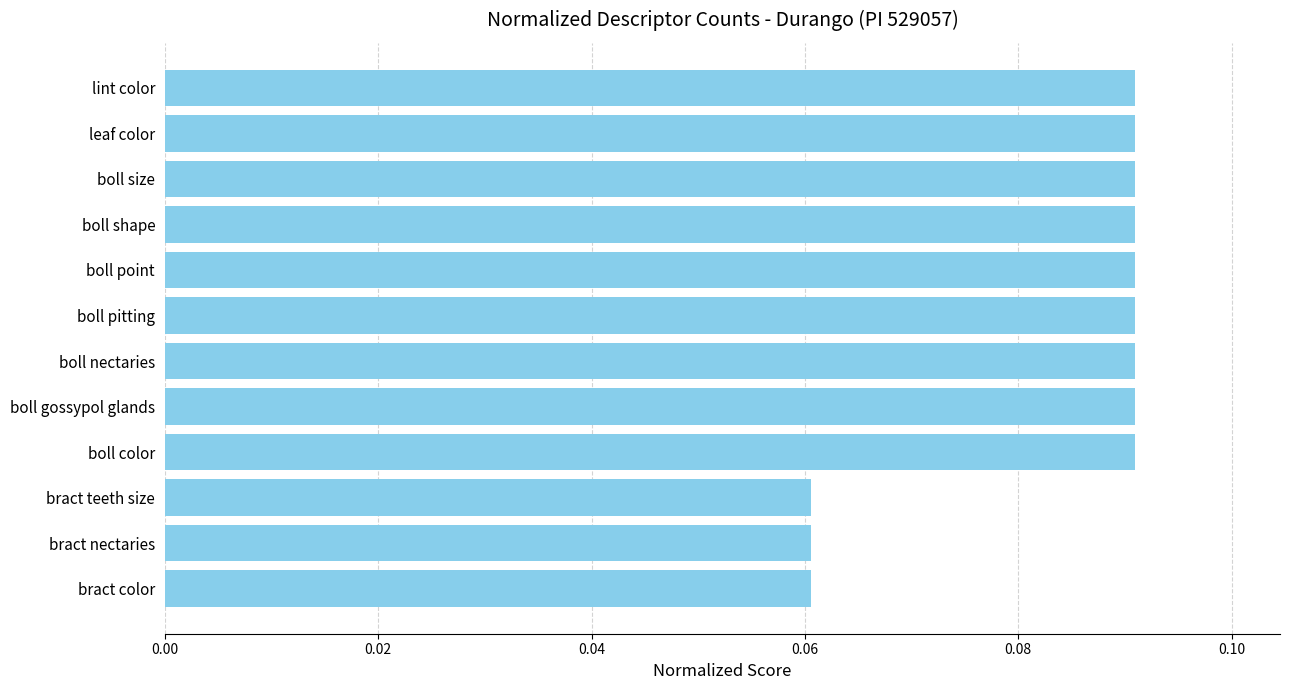

Count the values in the range 0 to 1.

12